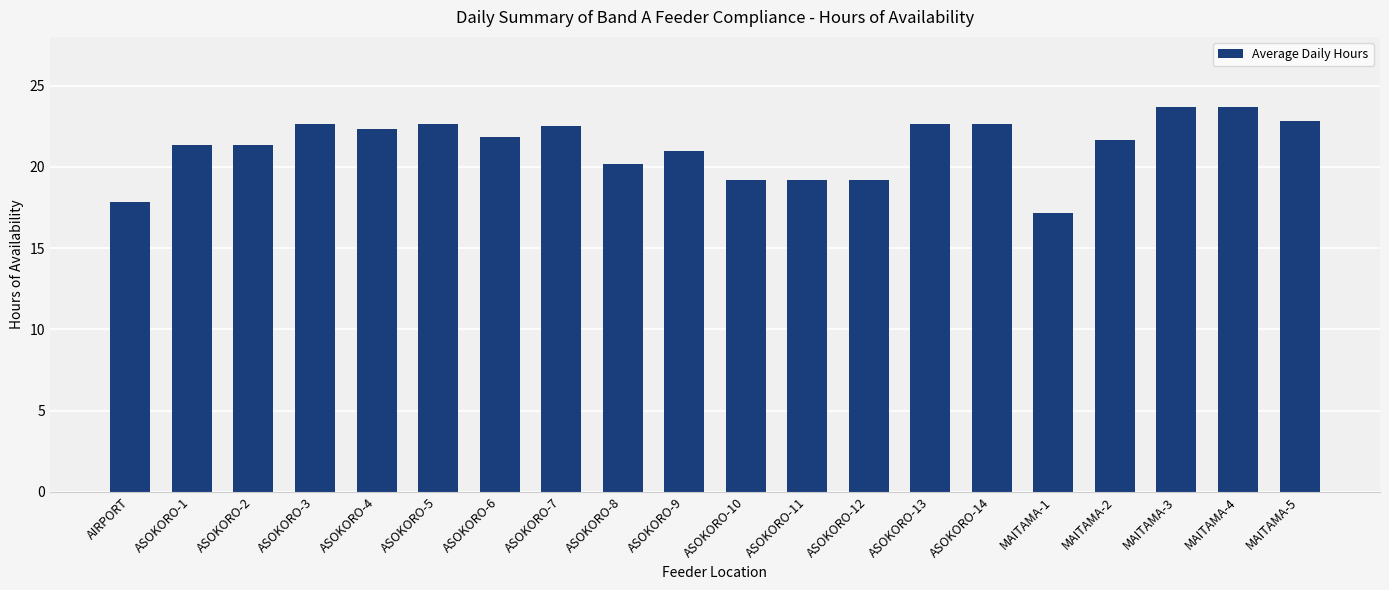

Reading left to right, list all the values displayed in this chart.

17.8	21.3	21.3	22.7	22.3	22.7	21.8	22.5	20.2	21.0	19.2	19.2	19.2	22.7	22.7	17.2	21.7	23.7	23.7	22.8